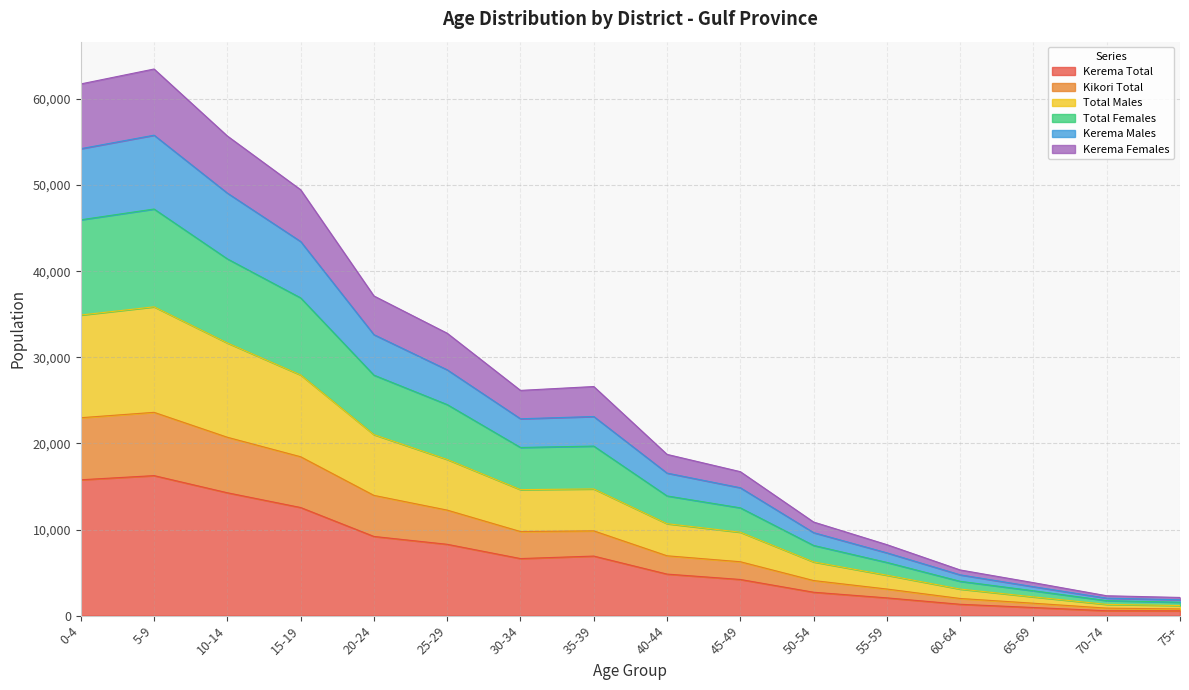

Is it true that Total Males equals 10676 at 40-44?

True